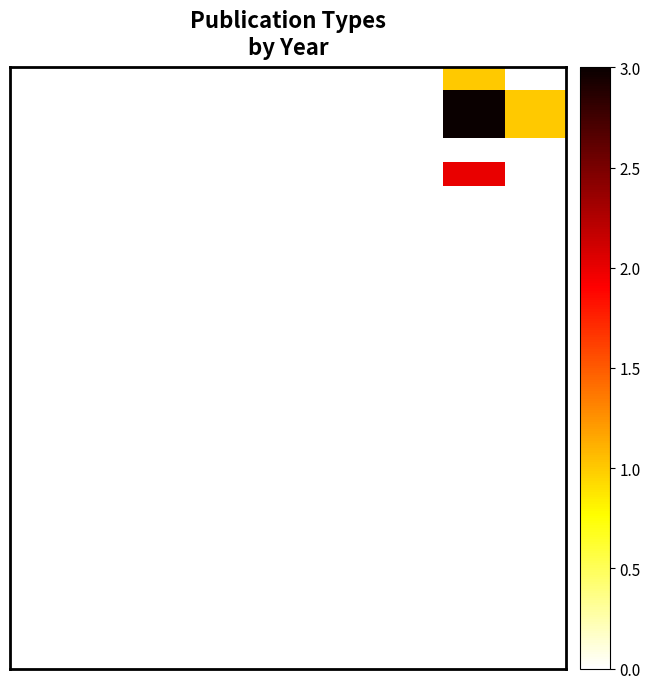

What is the greatest value displayed?

3